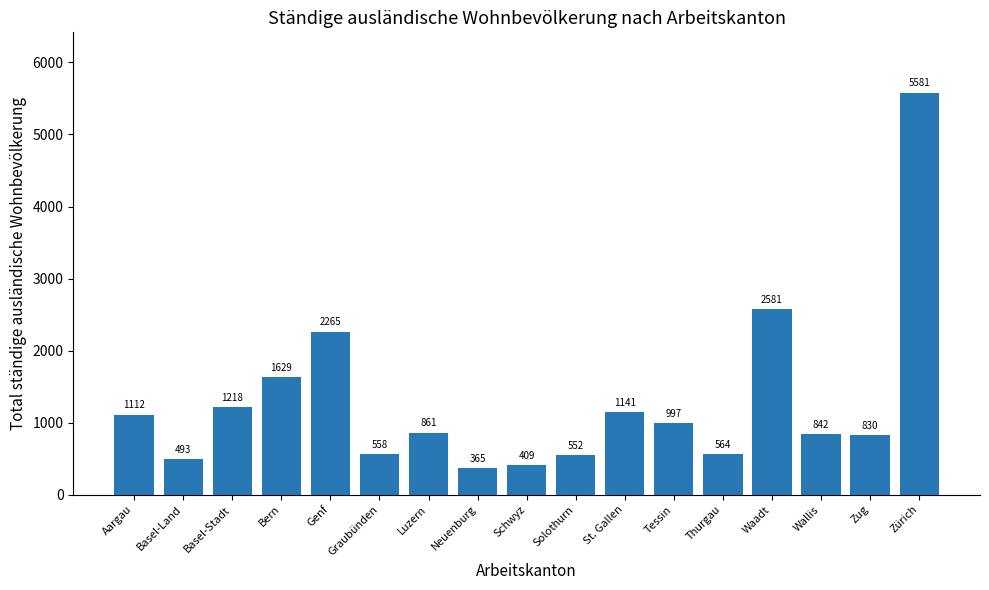

Is it true that the value at Basel-Stadt is 1218?

True